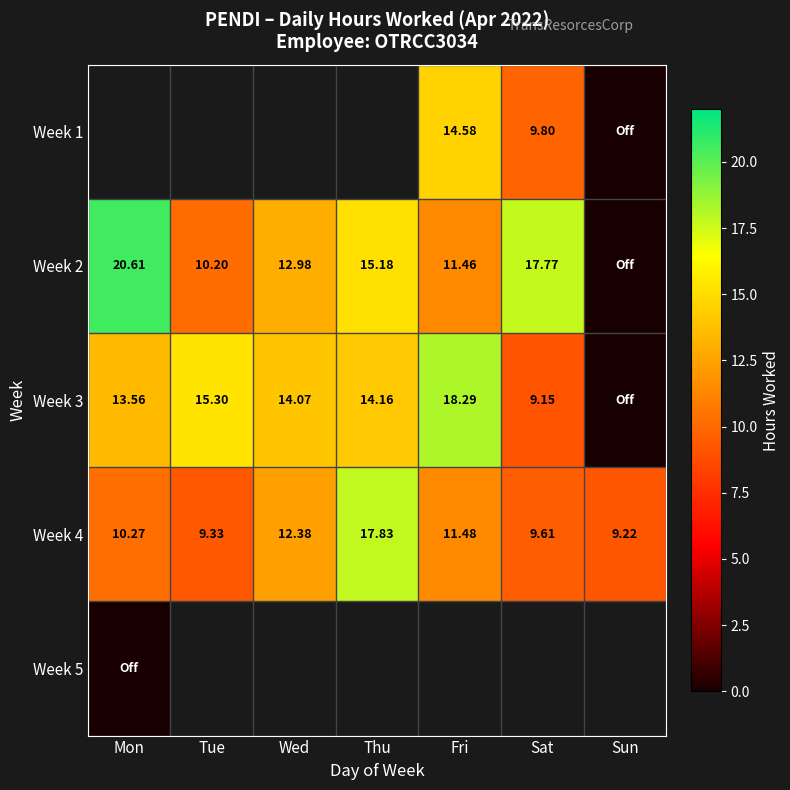

What is the maximum value shown in the chart?

20.6